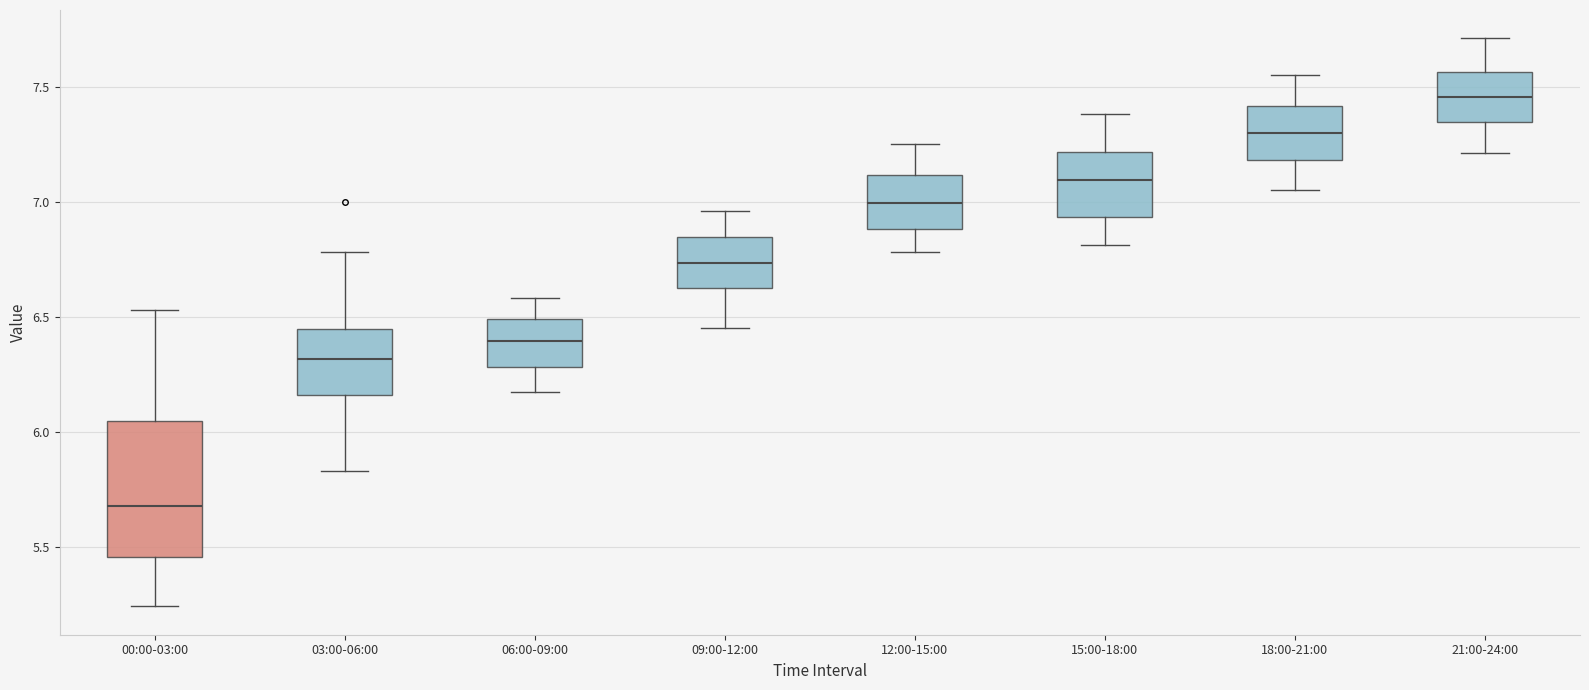

Which box's median line is the lowest?

00:00-03:00